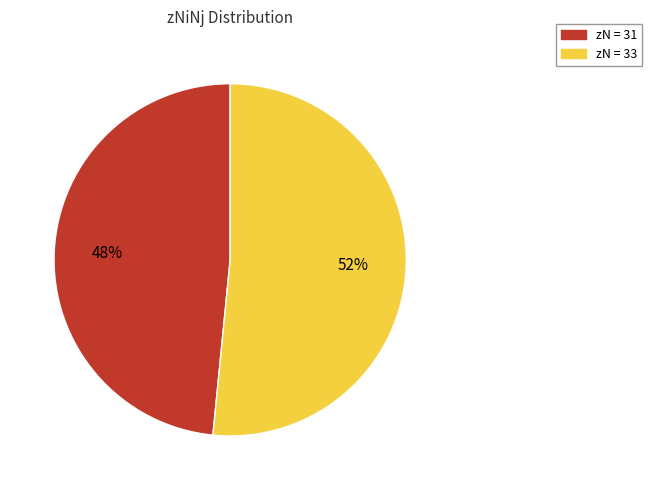

Does any single category account for the majority?

Yes